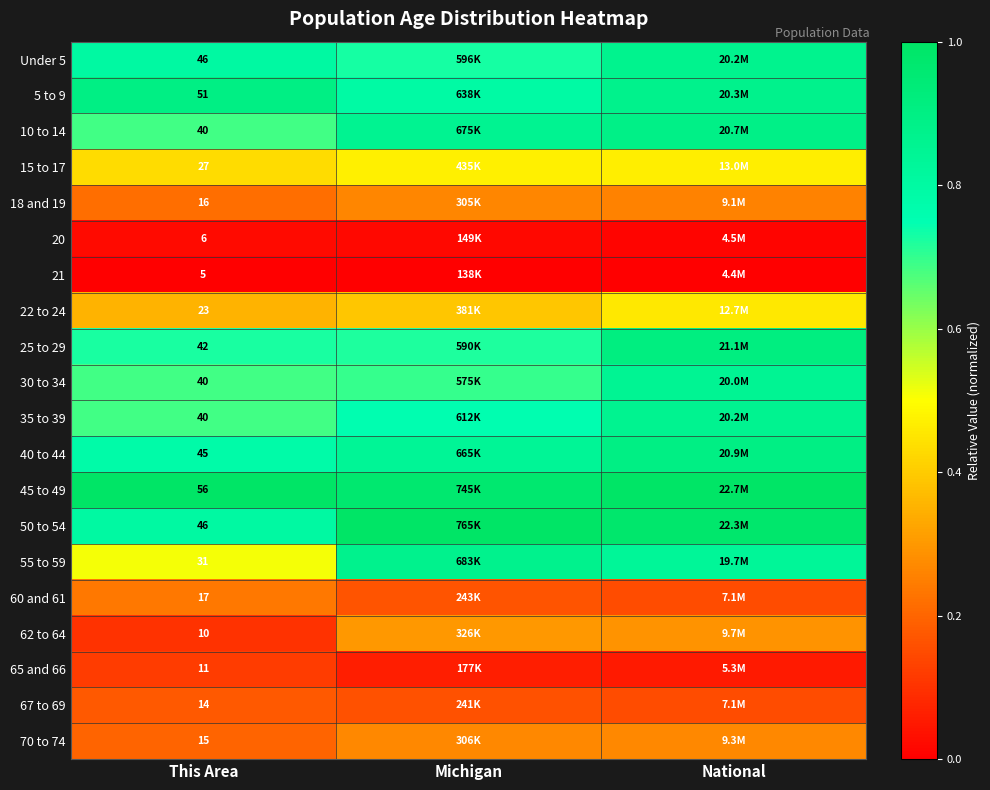

How many distinct data groups are displayed?

20